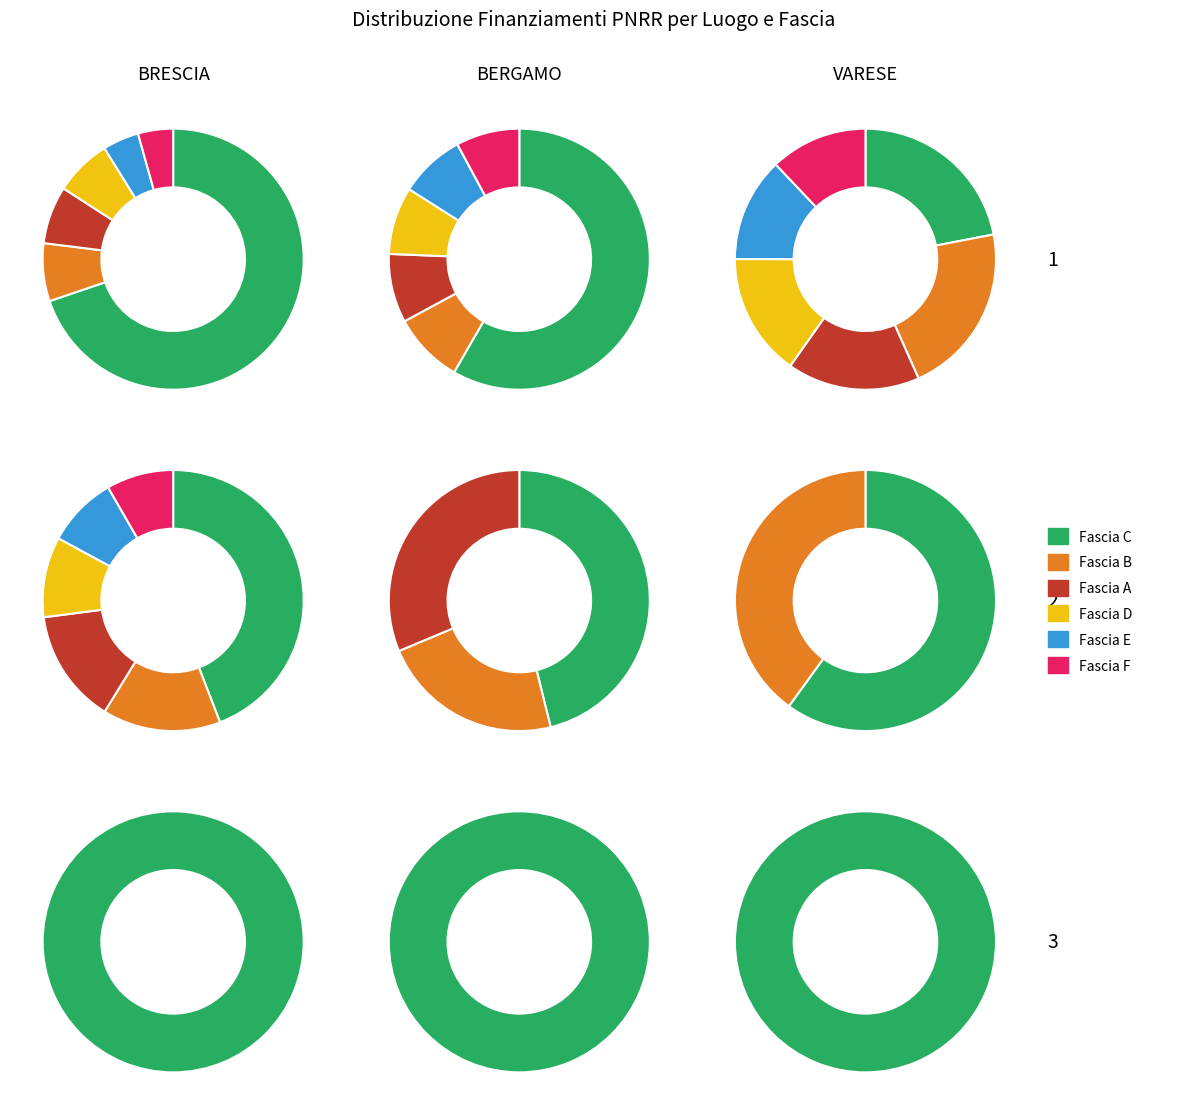

To the nearest percent, what is the difference between the 3 and 19 slice percentages?

1%